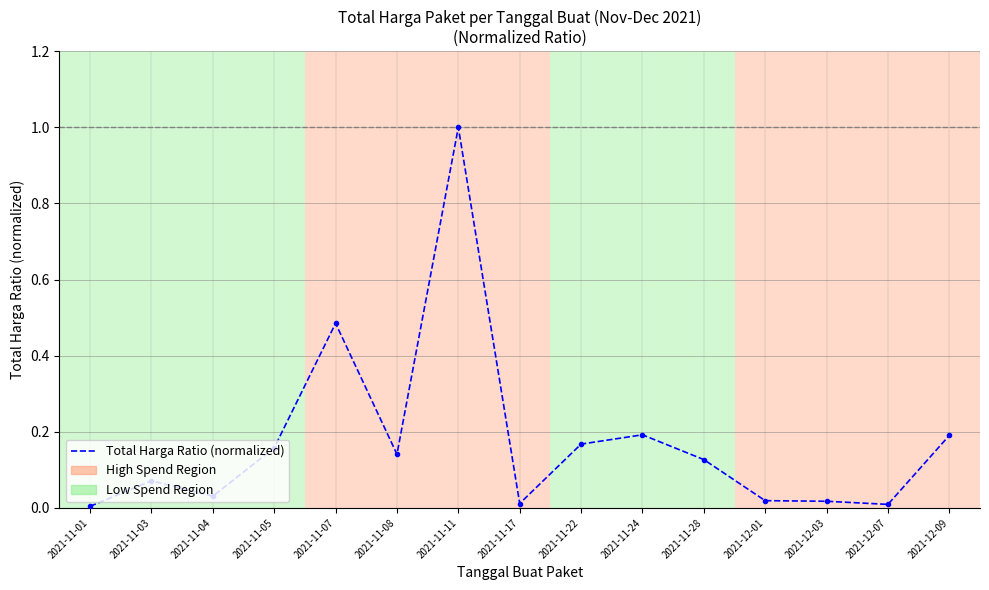

True or false: the data has more than 1 interior local peaks.

True